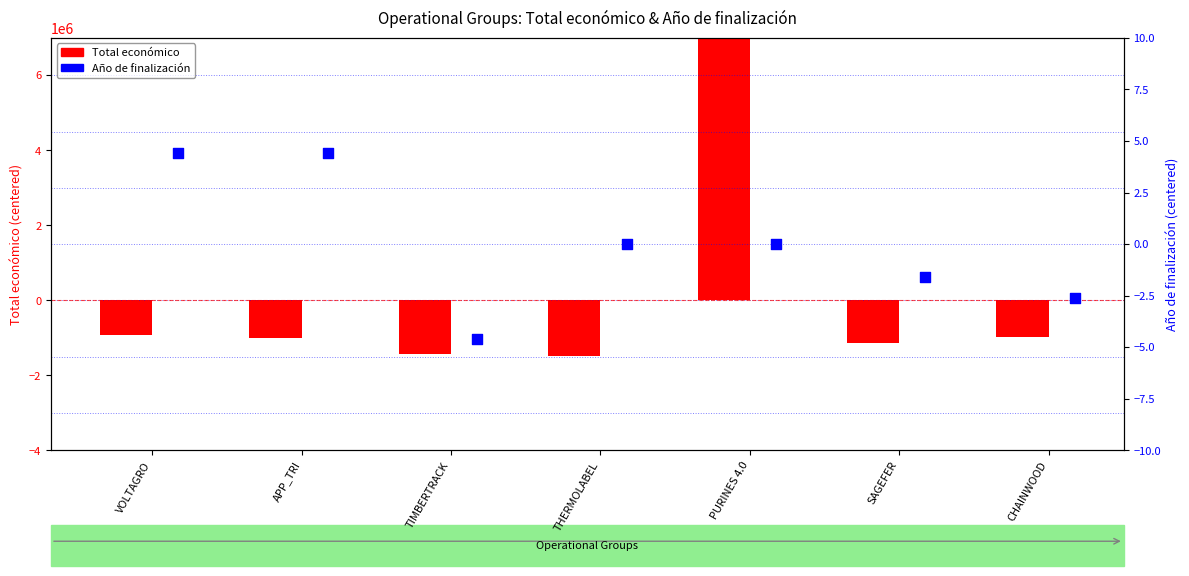

Is the value of Total económico at SAGEFER greater than the value of Año de finalización at PURINES 4.0?

No